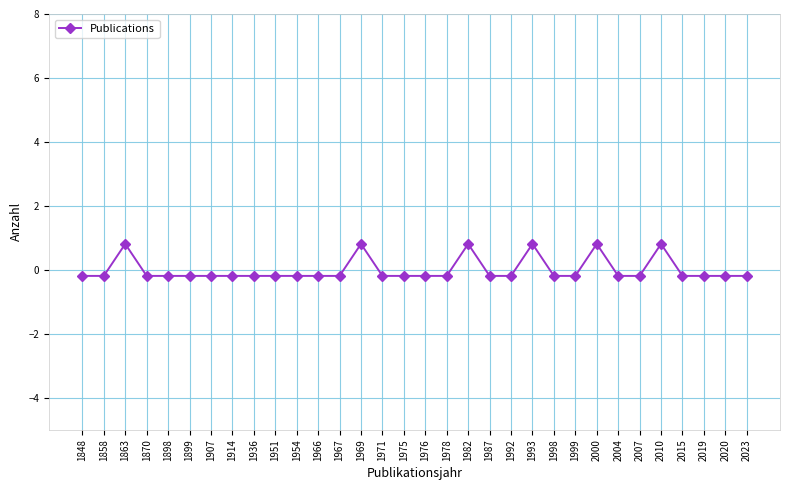

The chart shows a value of -0.2 at 1998. True or false?

True